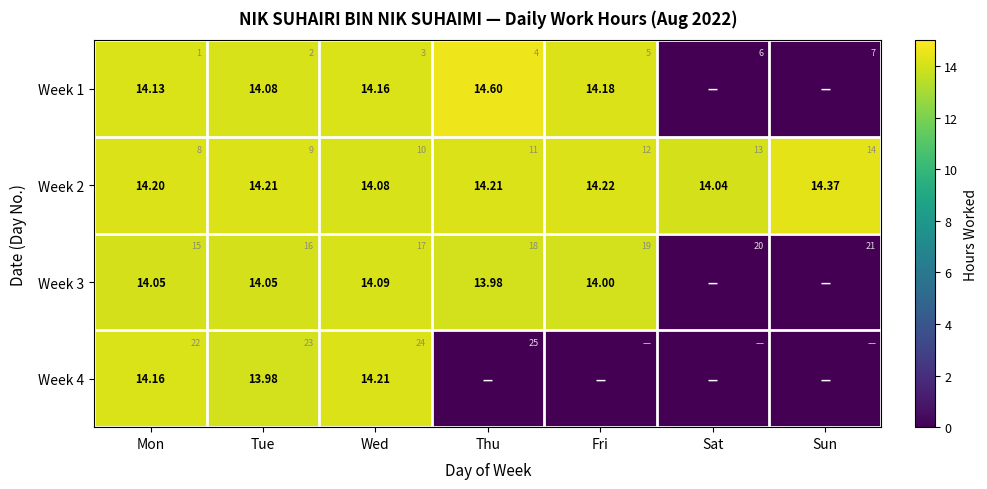

What is the lowest value of the Week 2 series?

14.0